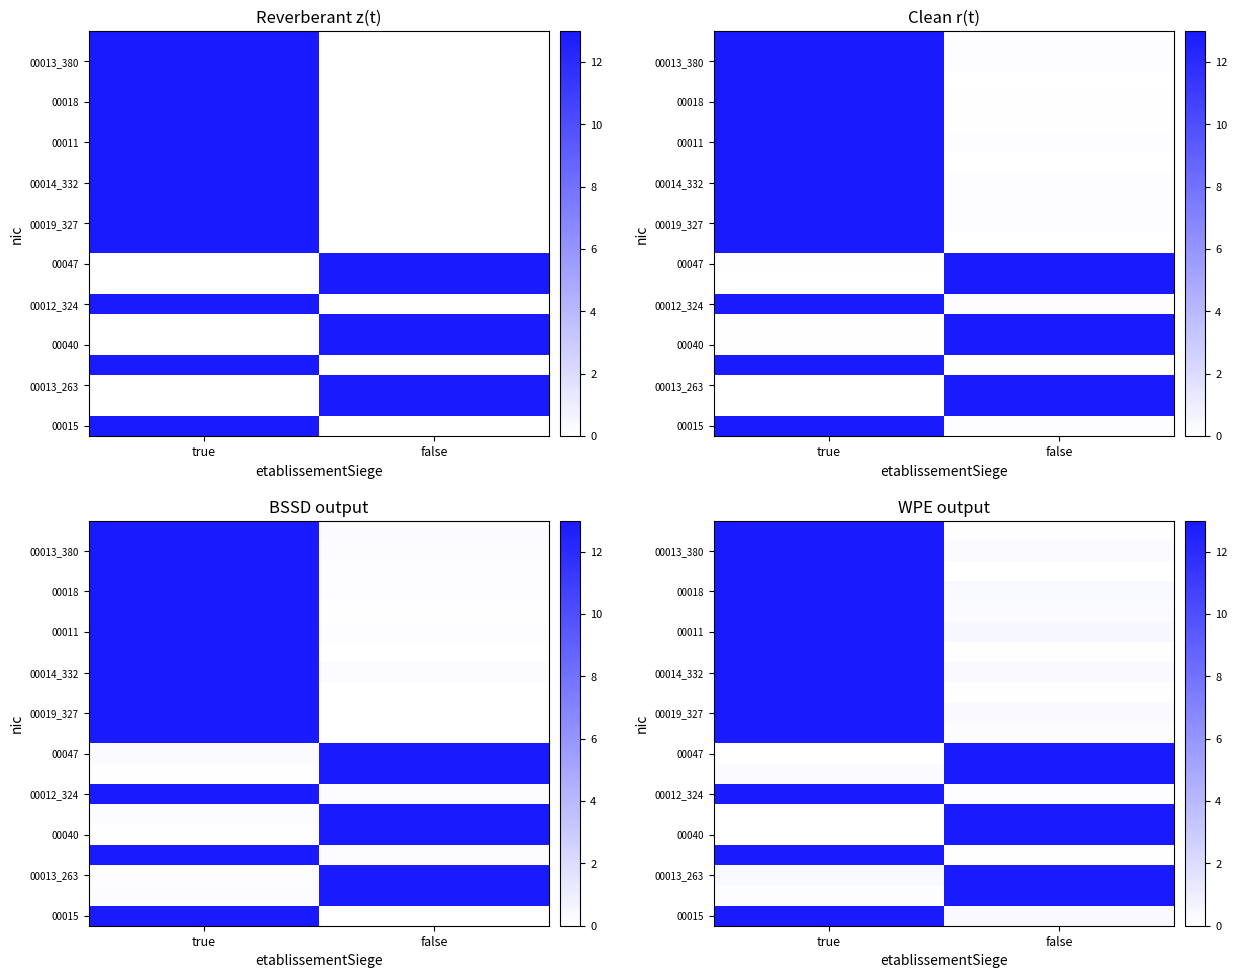

Count the number of categories in the chart.

2